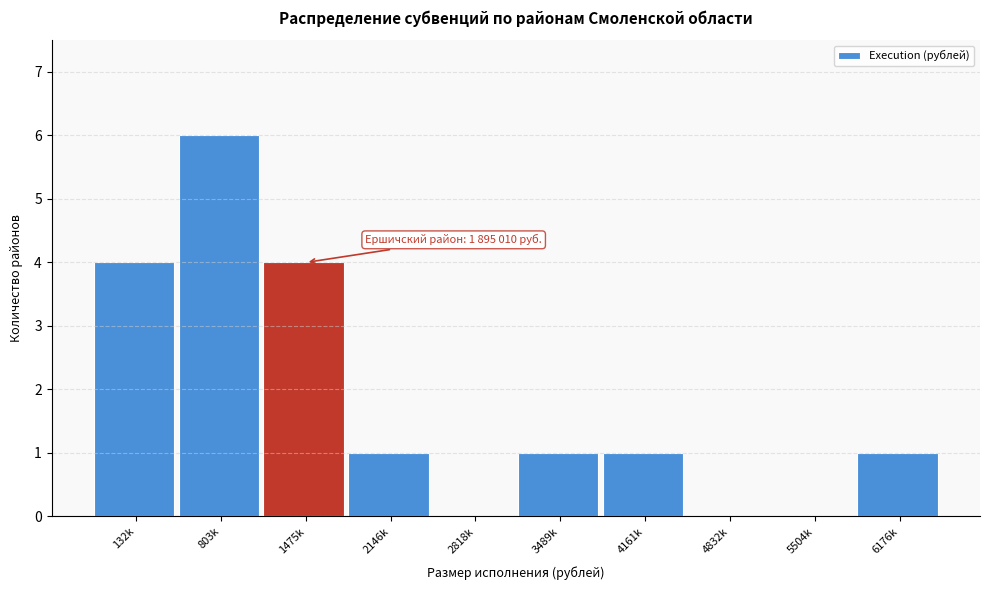

Reading right to left, what are all the values shown in this chart?

6176k=1	5504k=0	4832k=0	4161k=1	3489k=1	2818k=0	2146k=1	1475k=4	803k=6	132k=4